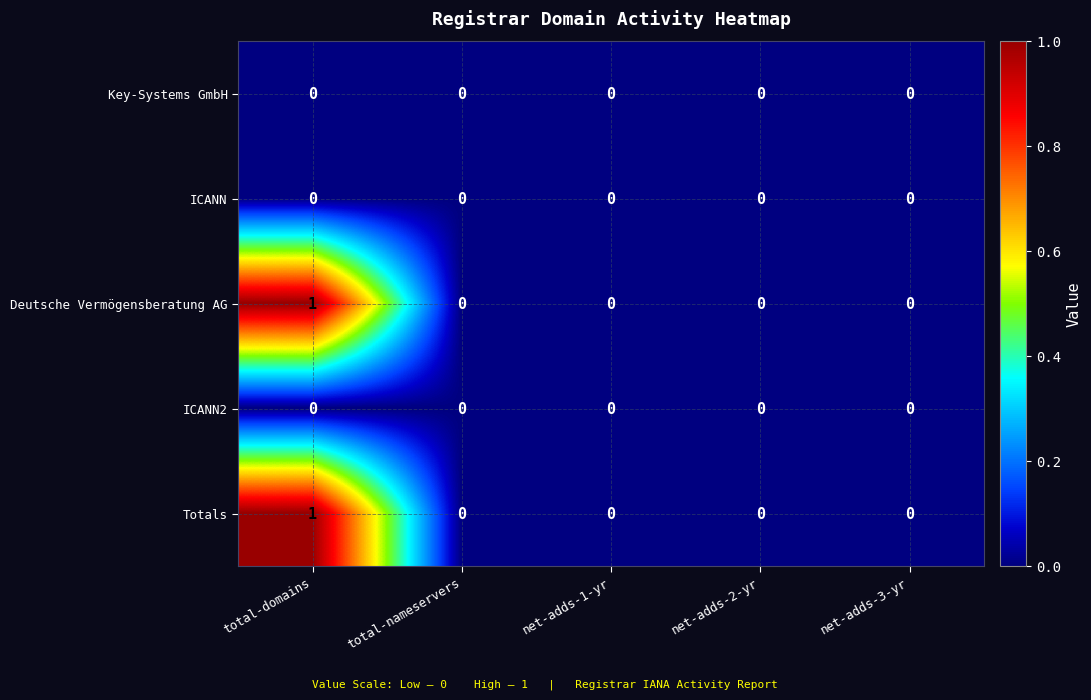

At which category is the sum across all series the highest?

total-domains